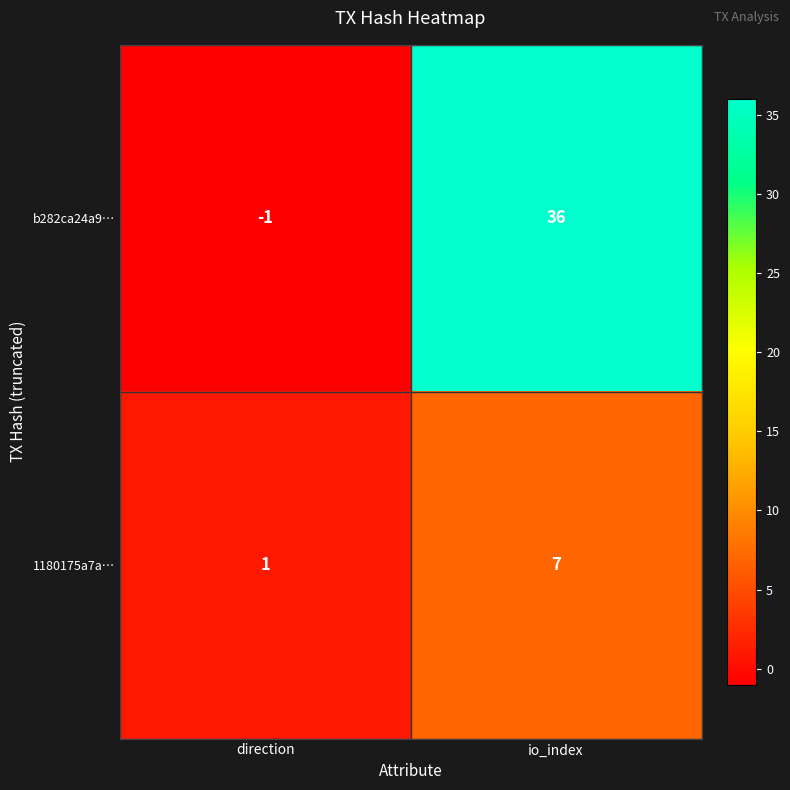

The b282ca24a9… series shows 36 at io_index. True or false?

True